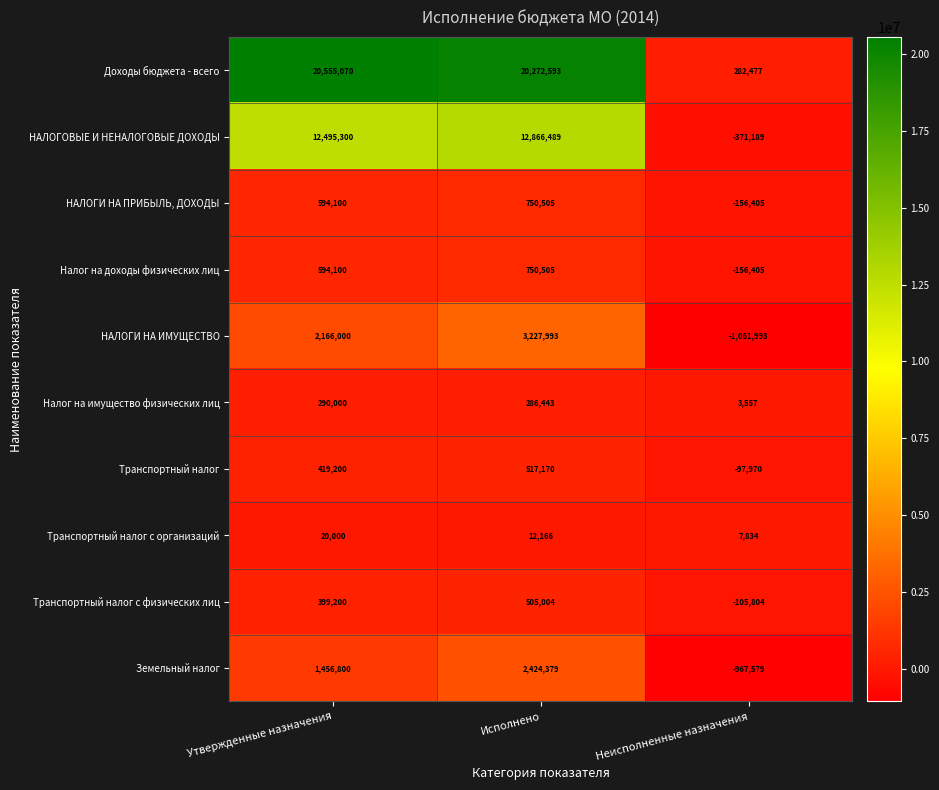

True or false: НАЛОГИ НА ИМУЩЕСТВО has a value of 3083760 at Утвержденные назначения.

False